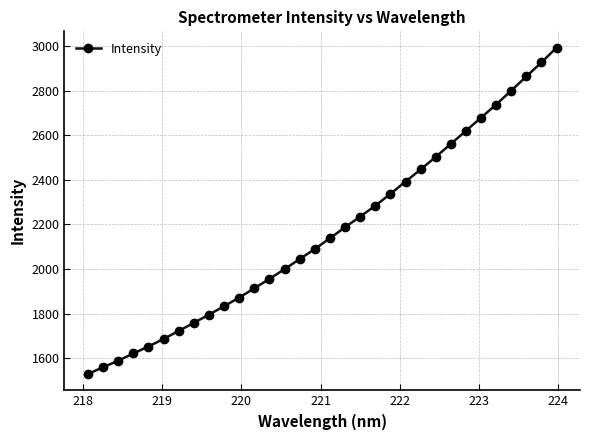

What is the sum of all values?

69331.1